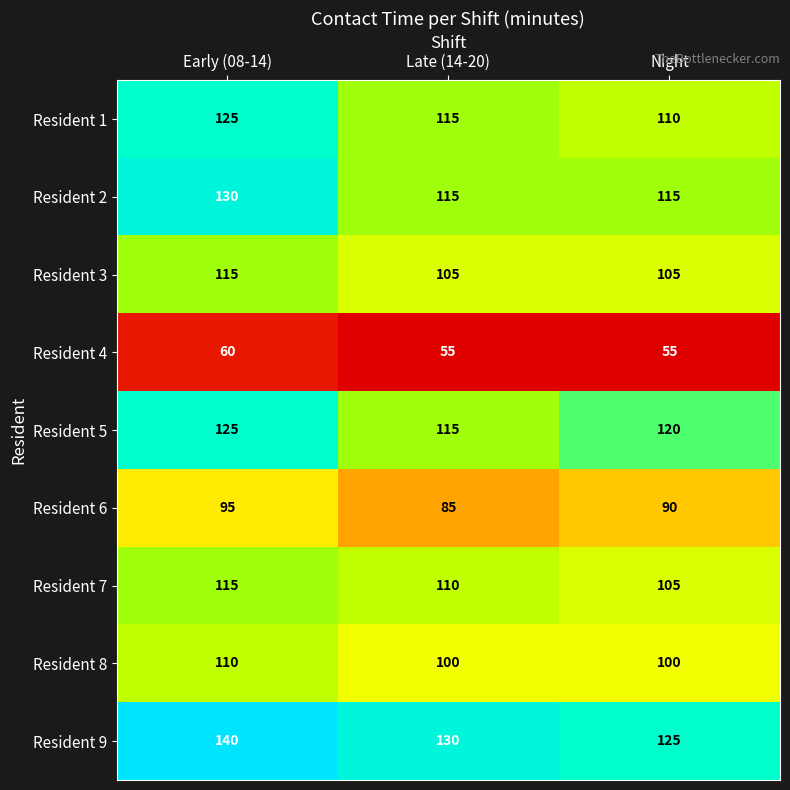

The Resident 4 series shows 55 at Late (14-20). True or false?

True